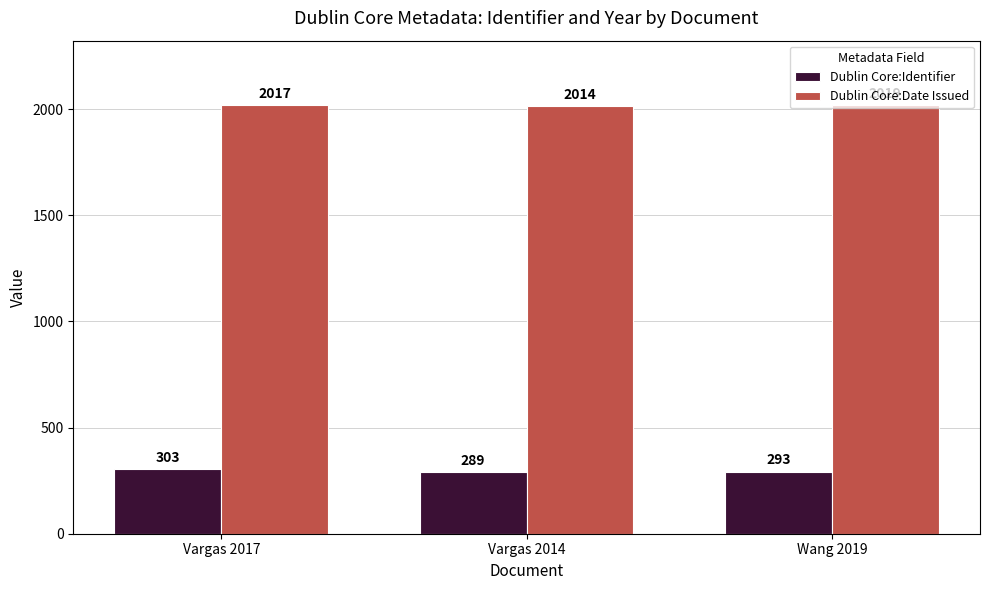

How many distinct data groups are displayed?

2